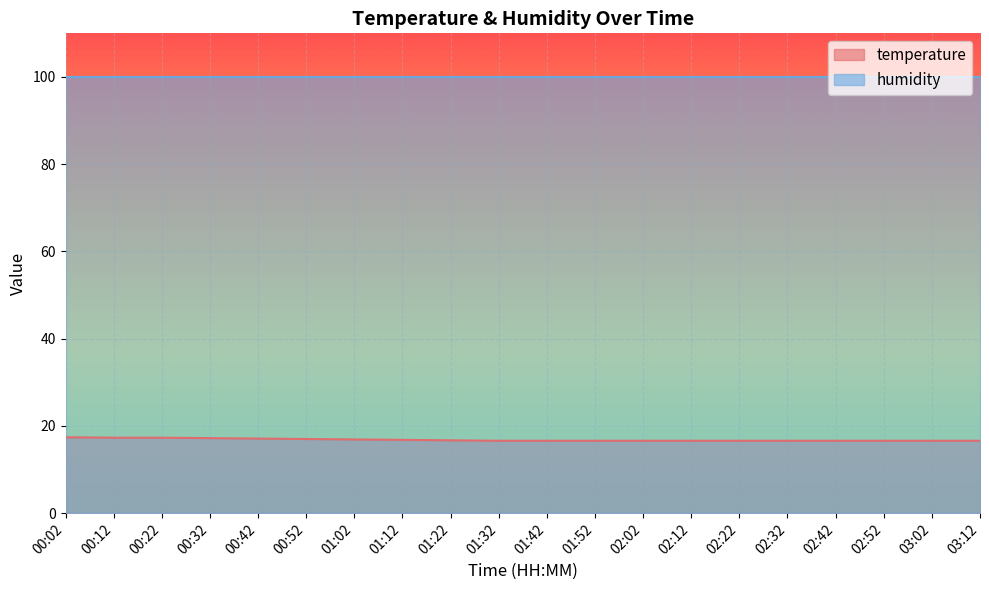

What is the ratio of the value at 01:02 to the value at 02:12?

1.0